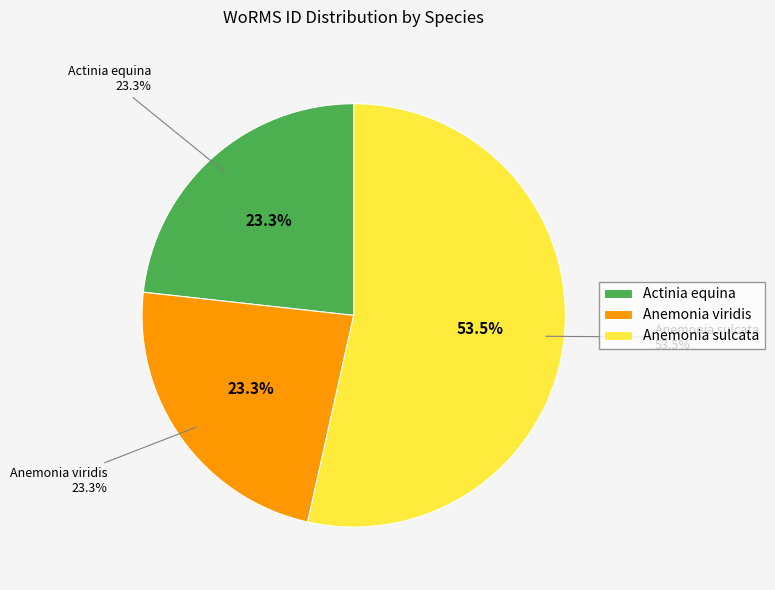

Which has a higher value, Actinia equina or Anemonia viridis?

Anemonia viridis